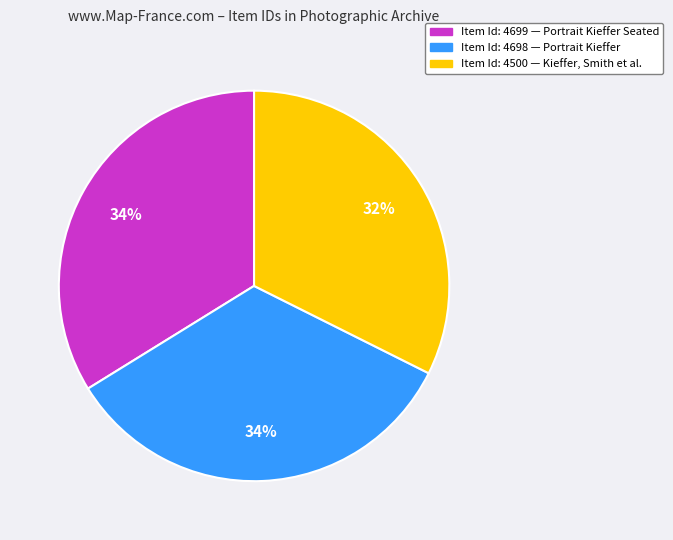

Is there a majority slice in this chart?

No